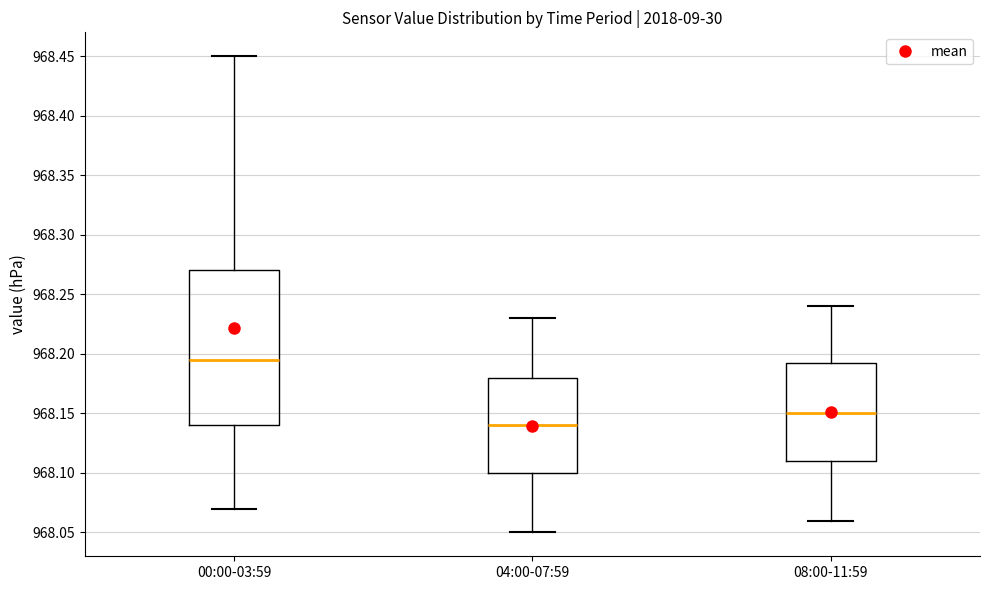

Where is the upper edge of the box for 00:00-03:59 on the y-axis? The values are not printed on the chart, so give them approximately, as read against the axis.

968.270